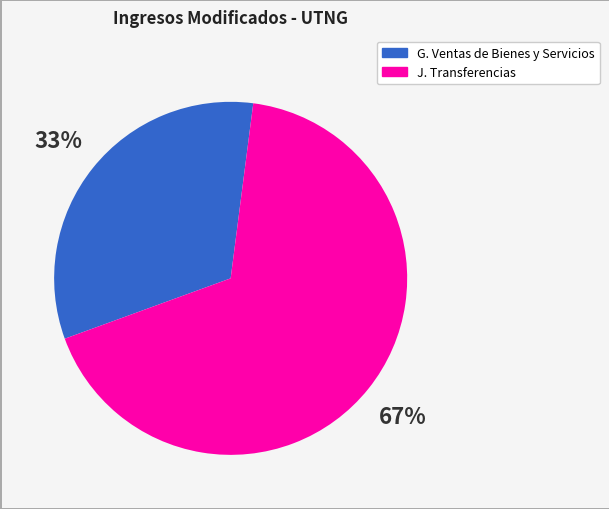

To the nearest percent, what is the average slice percentage?

50%